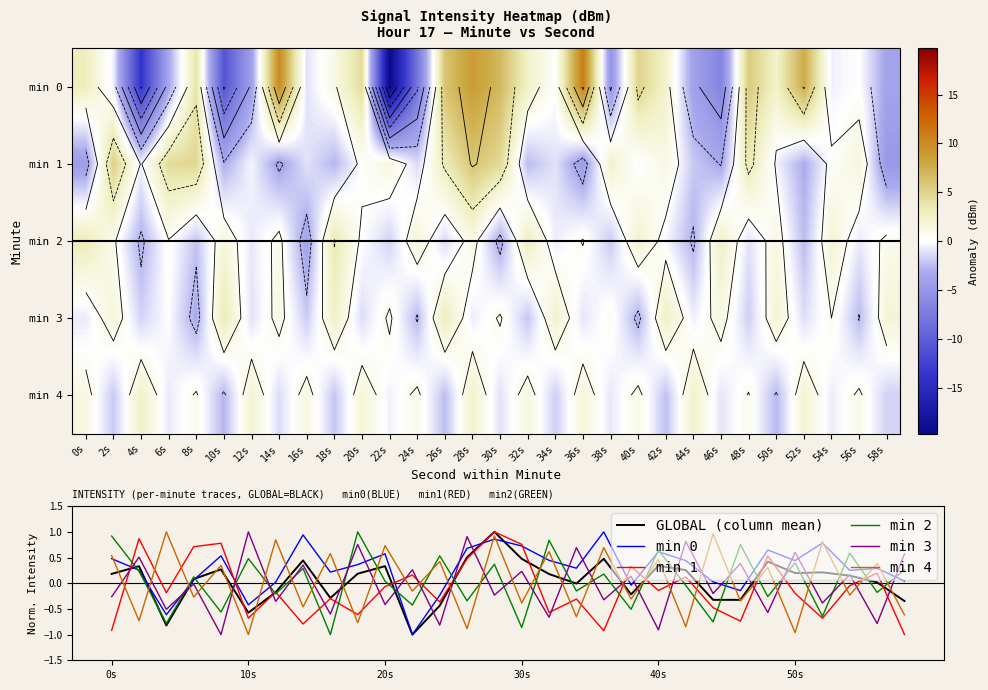

What is the difference between the highest and lowest values at 0s?

7.6